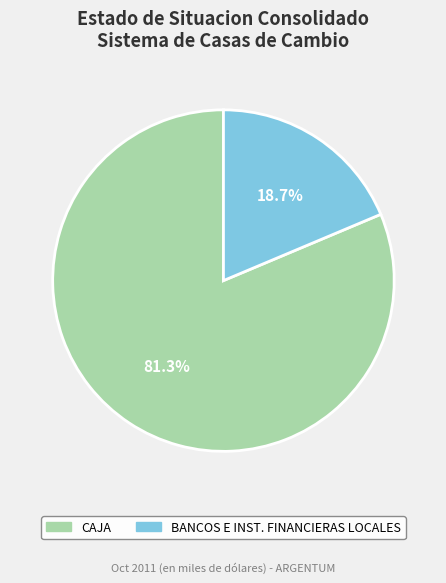

Rank the categories by value from lowest to highest.

BANCOS E INST. FINANCIERAS LOCALES, CAJA